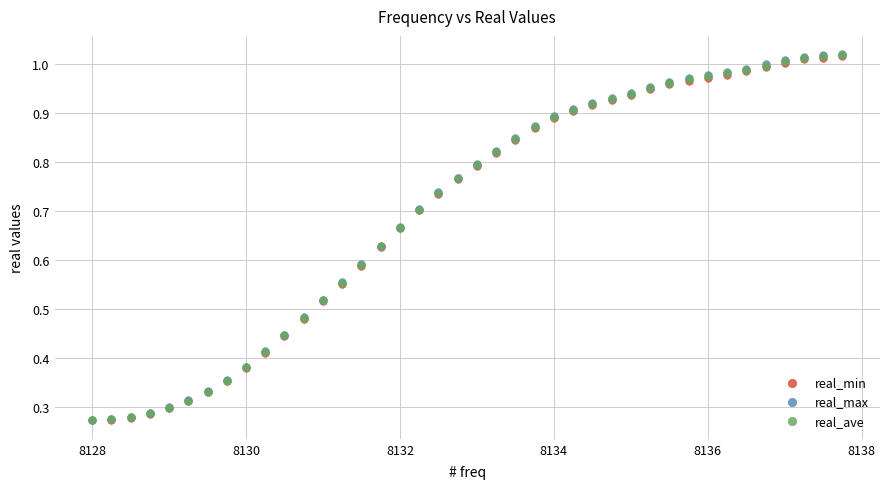

What are all the series names shown in the legend?

real_min, real_max, real_ave